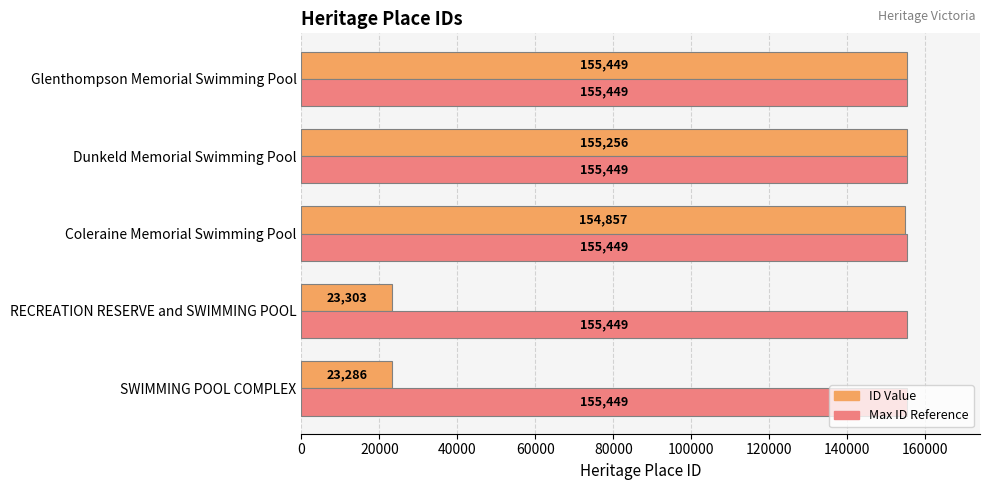

What is the spread (max minus min) of values at SWIMMING POOL COMPLEX?

132163